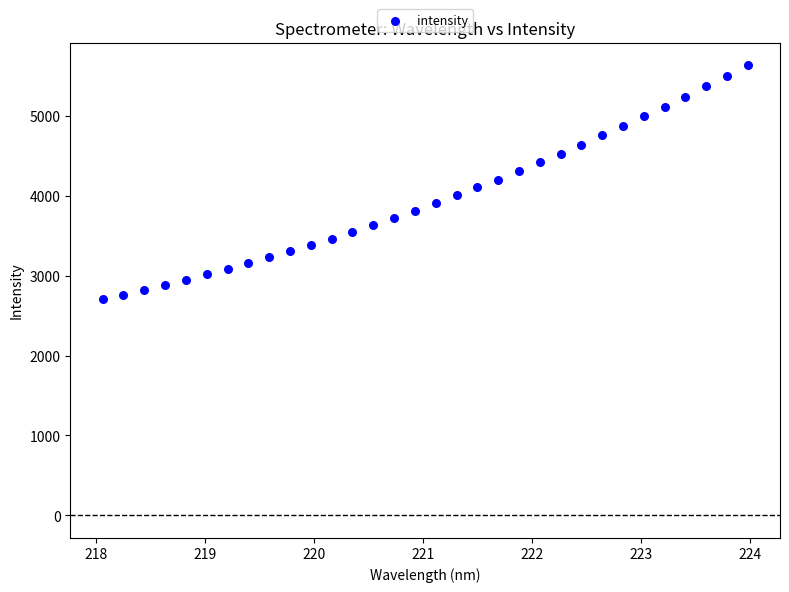

How many points are shown in the scatter plot?

32